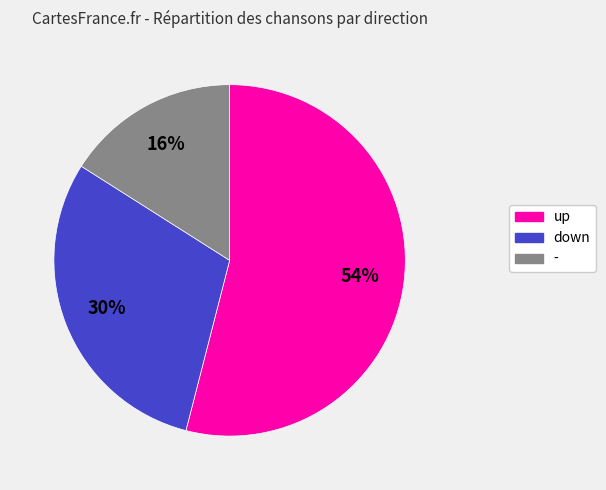

Is there a majority slice in this chart?

Yes